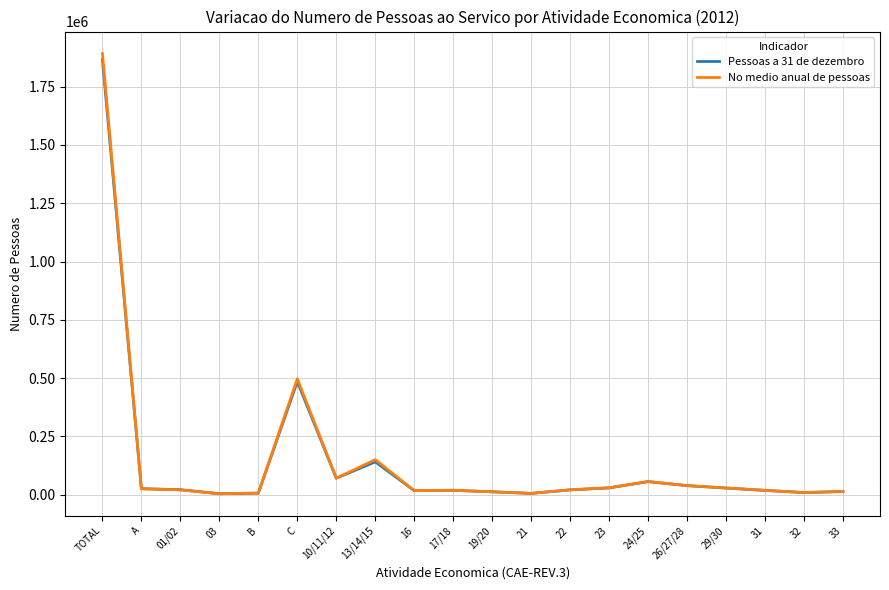

Between TOTAL and 23, which series saw the biggest shift?

No medio anual de pessoas